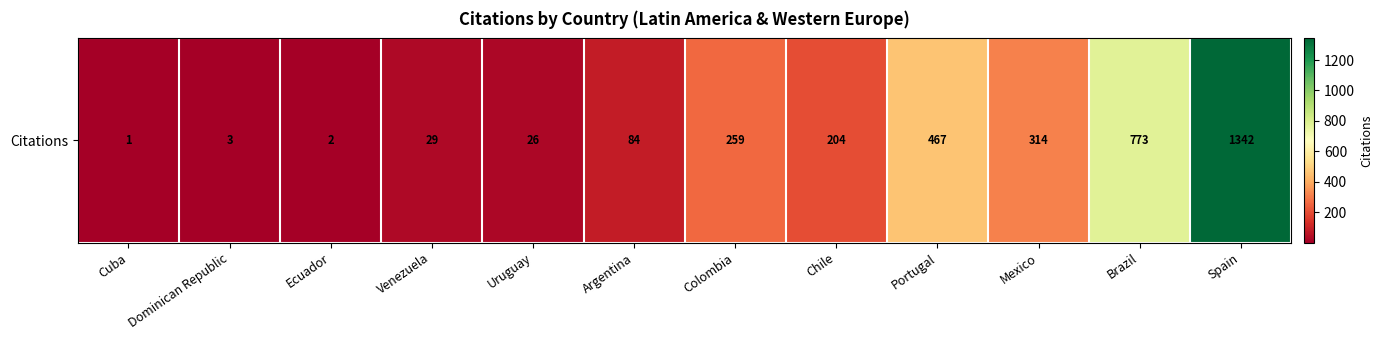

The value at Cuba is 2. True or false?

False